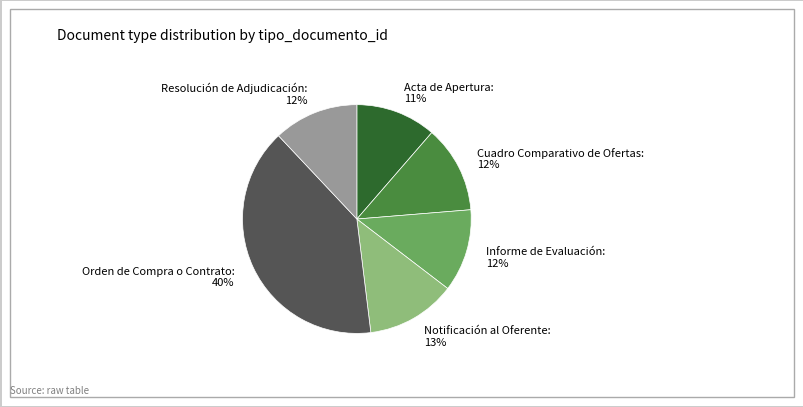

Which category has the biggest portion of the pie?

Orden de Compra o Contrato